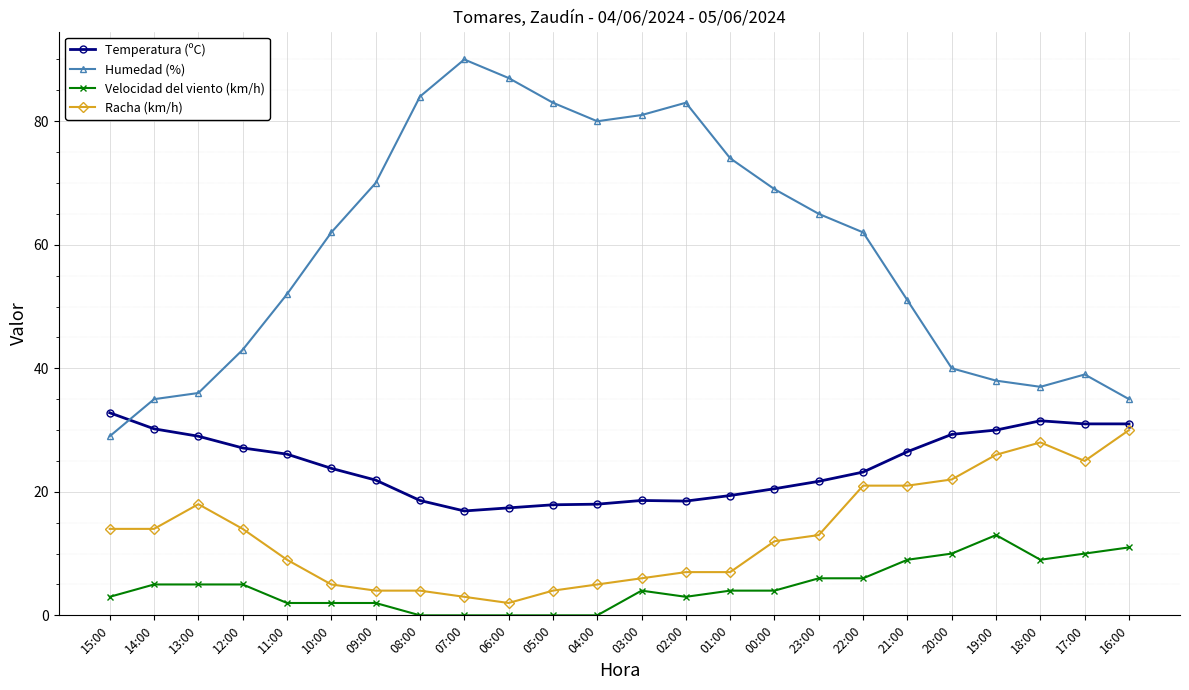

What is the label of the 14th point from the left?

02:00